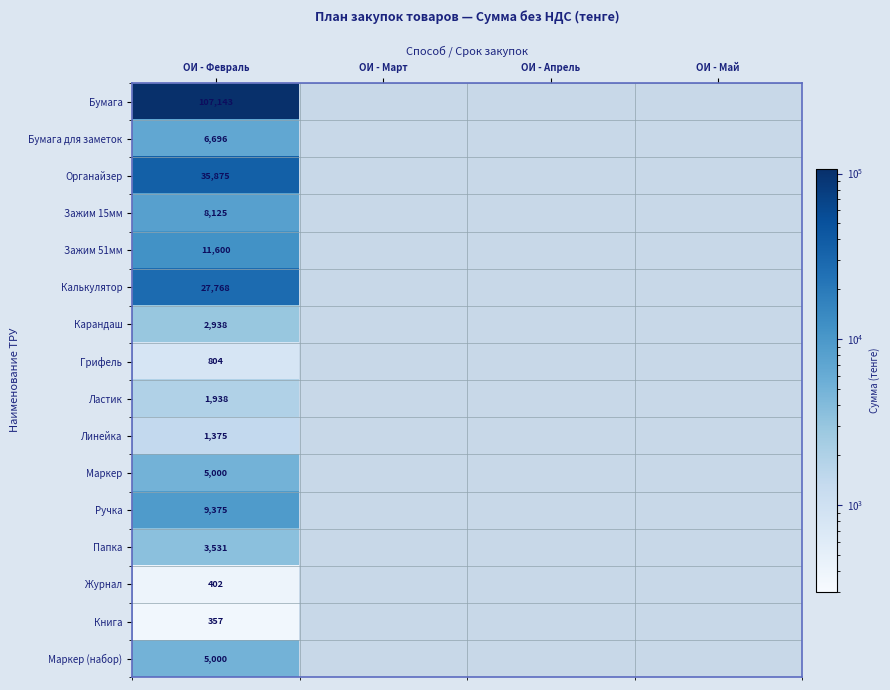

At which category does the chart reach its peak across all series?

ОИ - Февраль